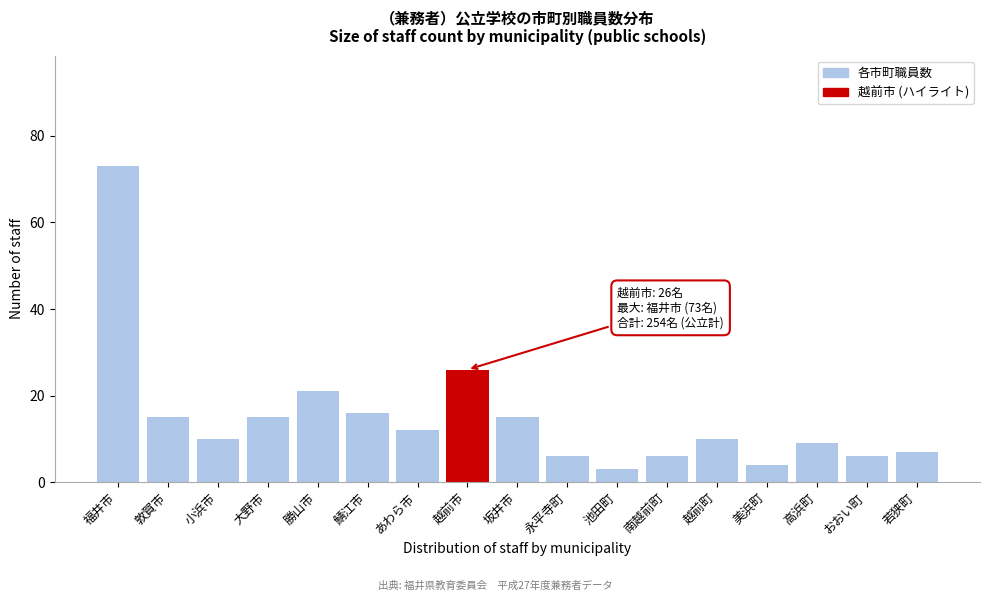

Reading left to right, extract all data points from this chart.

福井市=73	敦賀市=15	小浜市=10	大野市=15	勝山市=21	鯖江市=16	あわら市=12	越前市=26	坂井市=15	永平寺町=6	池田町=3	南越前町=6	越前町=10	美浜町=4	高浜町=9	おおい町=6	若狭町=7